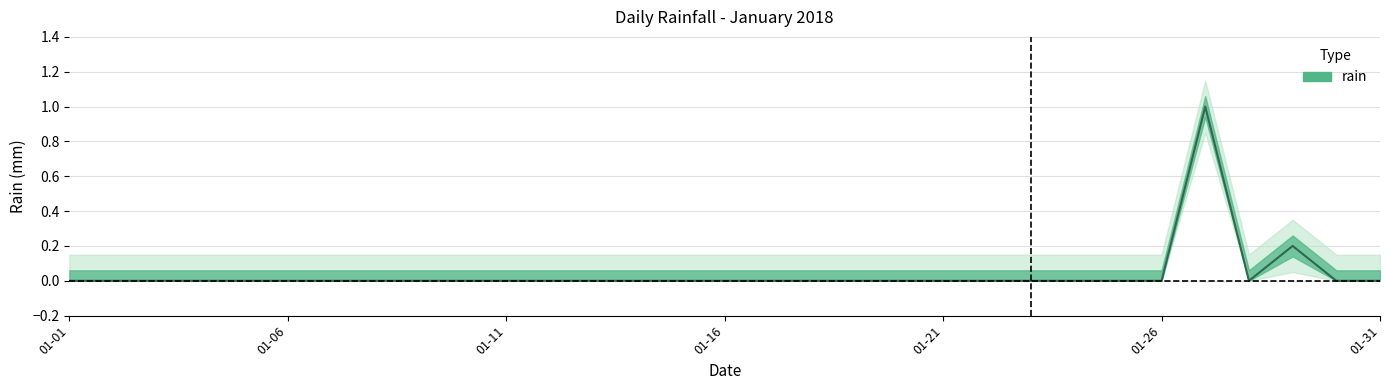

How many positive values are there?

2